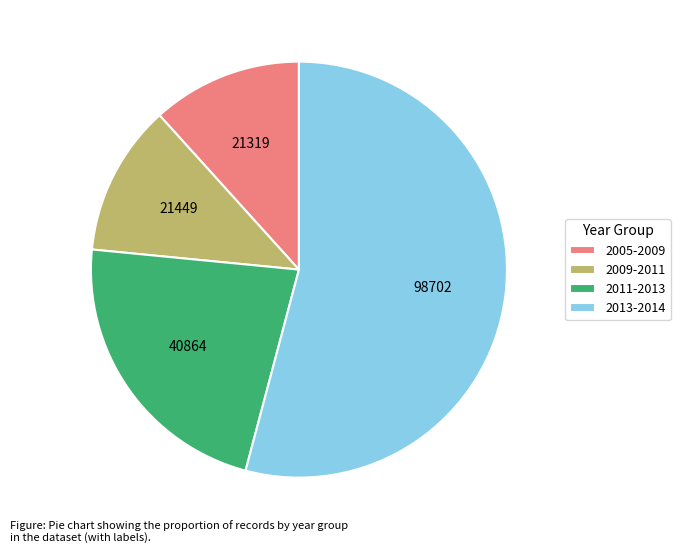

What is the majority slice?

2013-2014